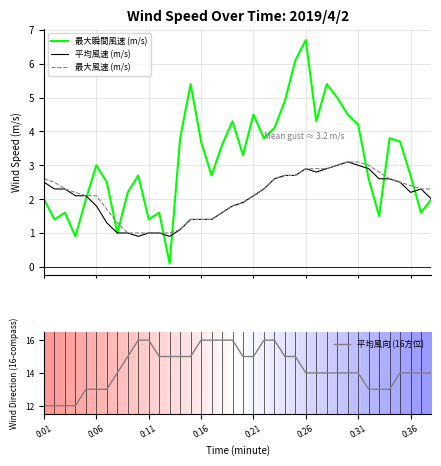

What is the average value of the 平均風向 (16方位) series?

14.3